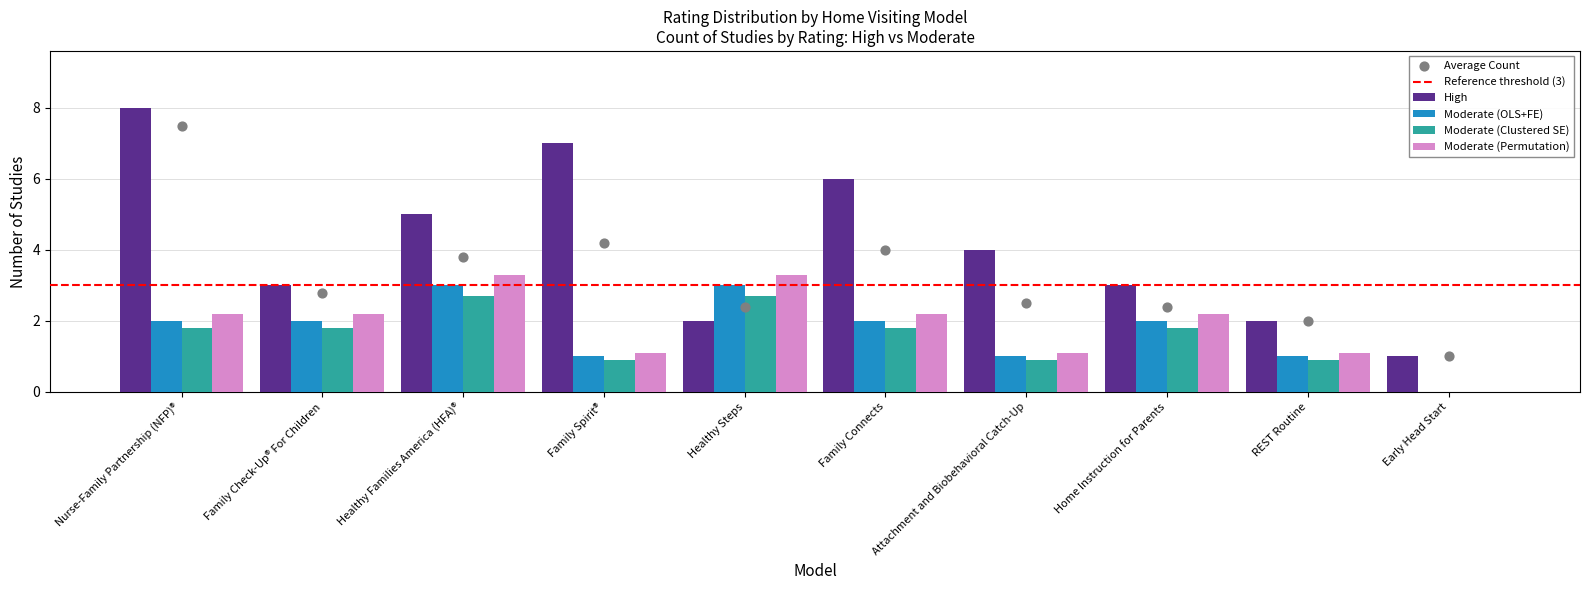

What is the total value across all series at Attachment and Biobehavioral Catch-Up?

4.9